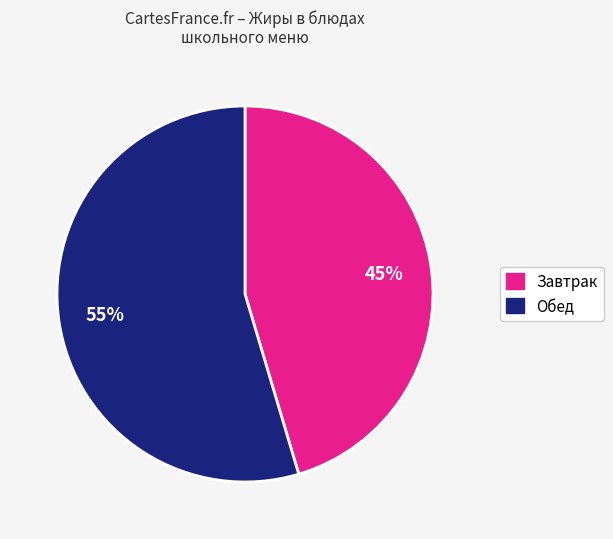

To the nearest percent, what is the average slice percentage?

50%